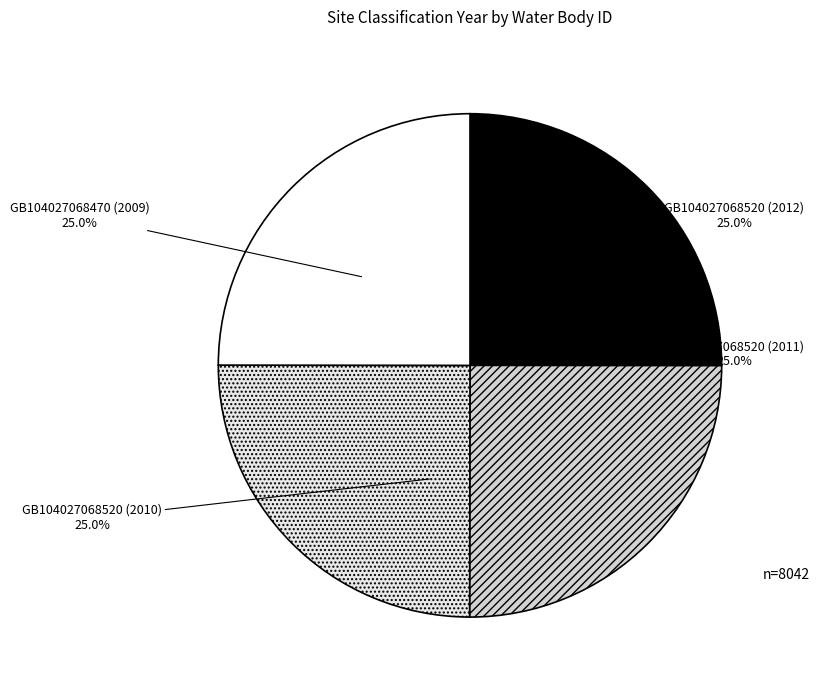

What is the ratio of the value at GB104027068520 (2012) to the value at GB104027068520 (2011)?

1.0